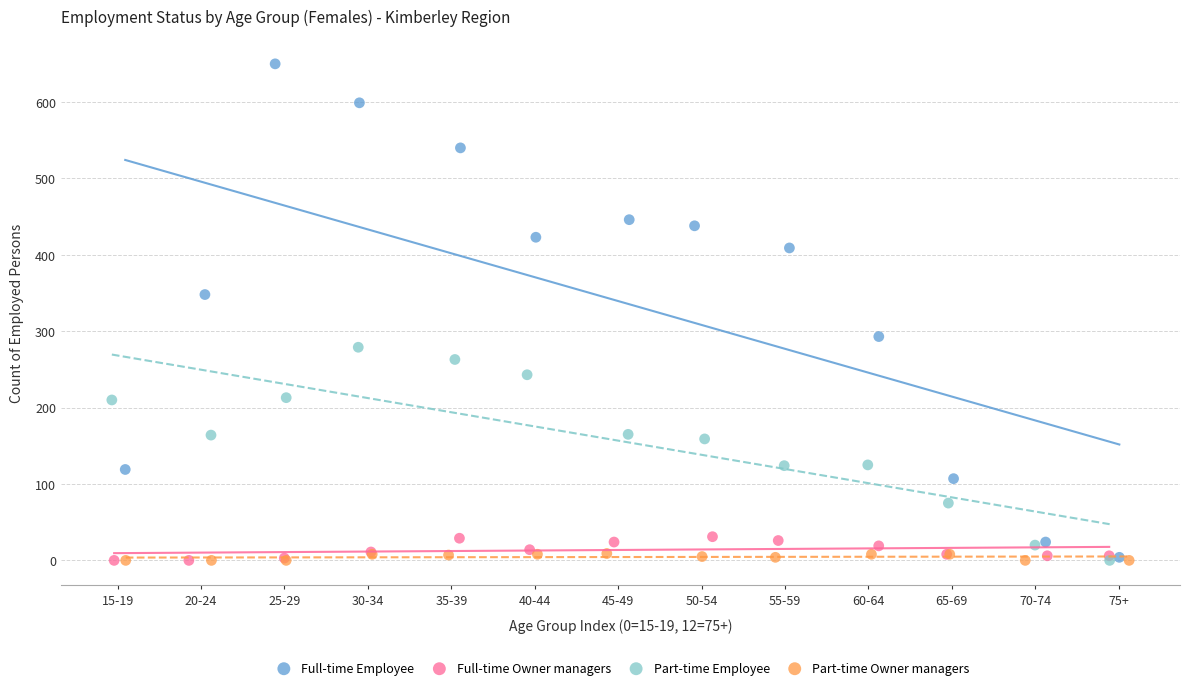

What are all the series names shown in the legend?

Full-time Employee, Full-time Owner managers, Part-time Employee, Part-time Owner managers